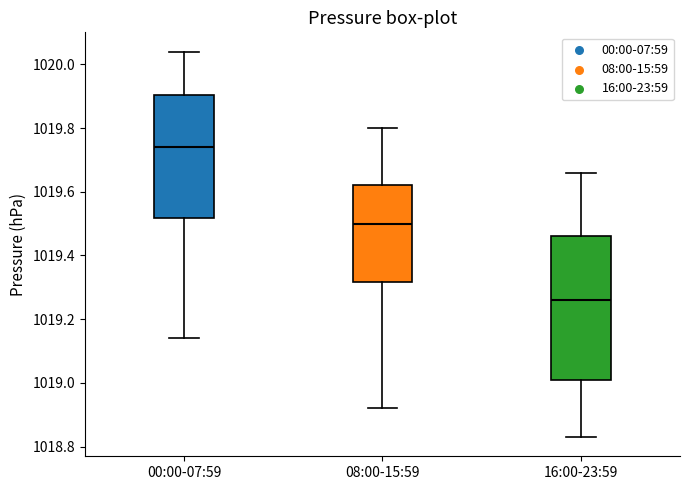

Where is the lower edge of the box for 16:00-23:59 on the y-axis? The values are not printed on the chart, so give them approximately, as read against the axis.

1019.02